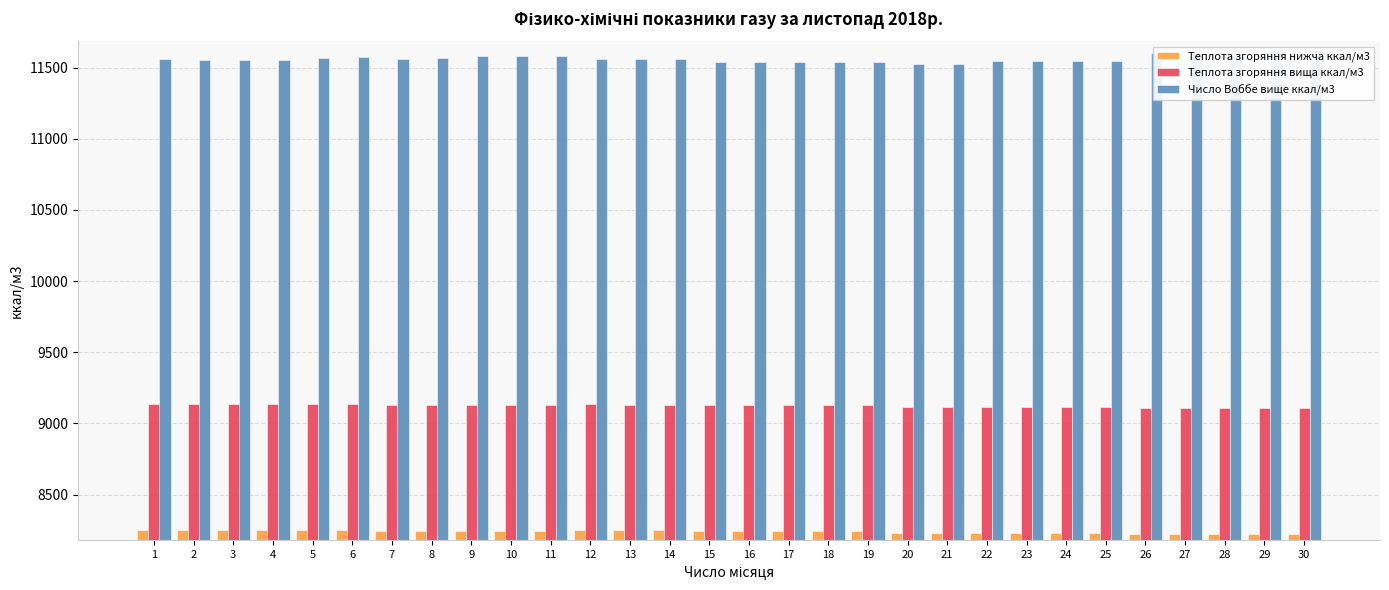

The value of Теплота згоряння нижча ккал/м3 at 29 is 8223.5. True or false?

True